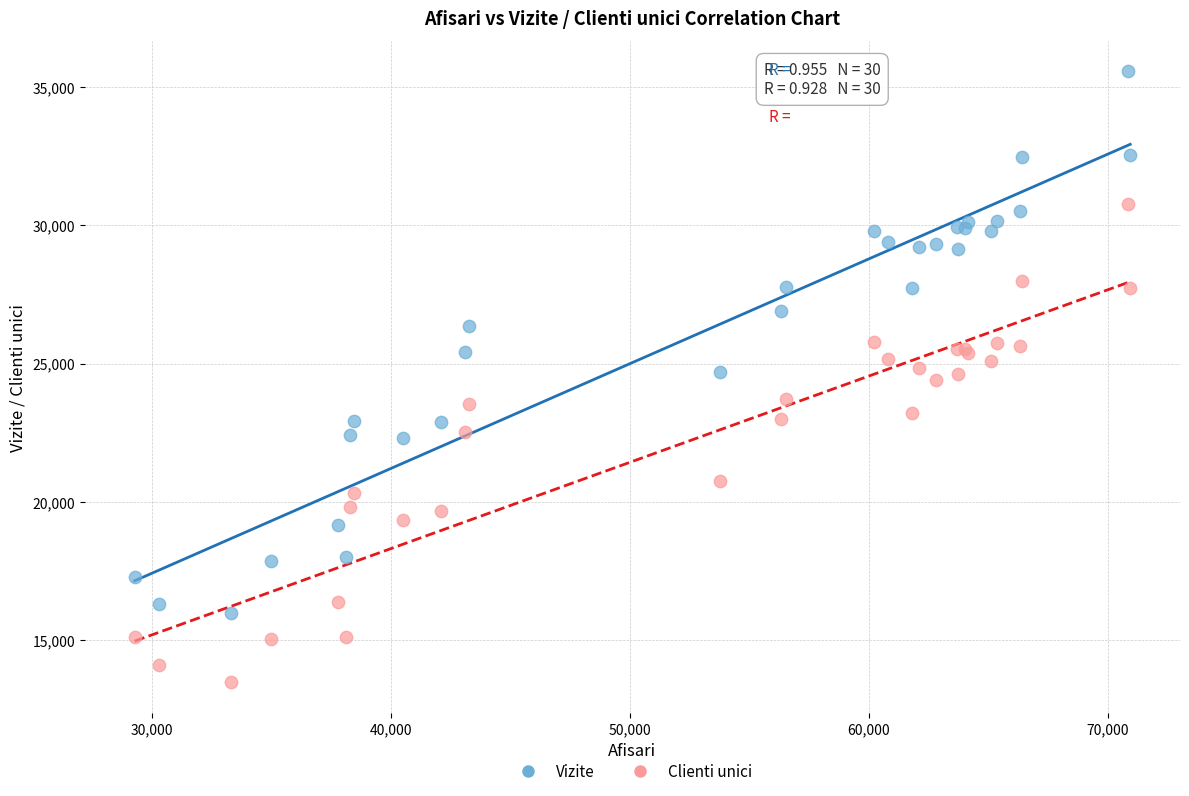

Which series contains the lowest Y value?

Clienti unici